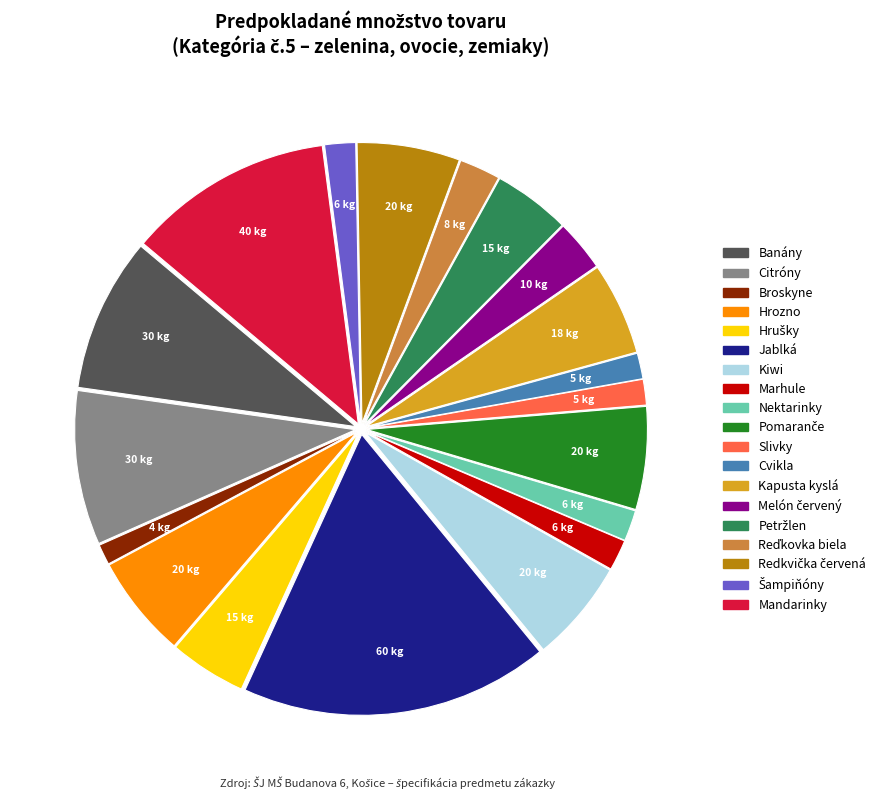

Does any single category account for the majority?

No